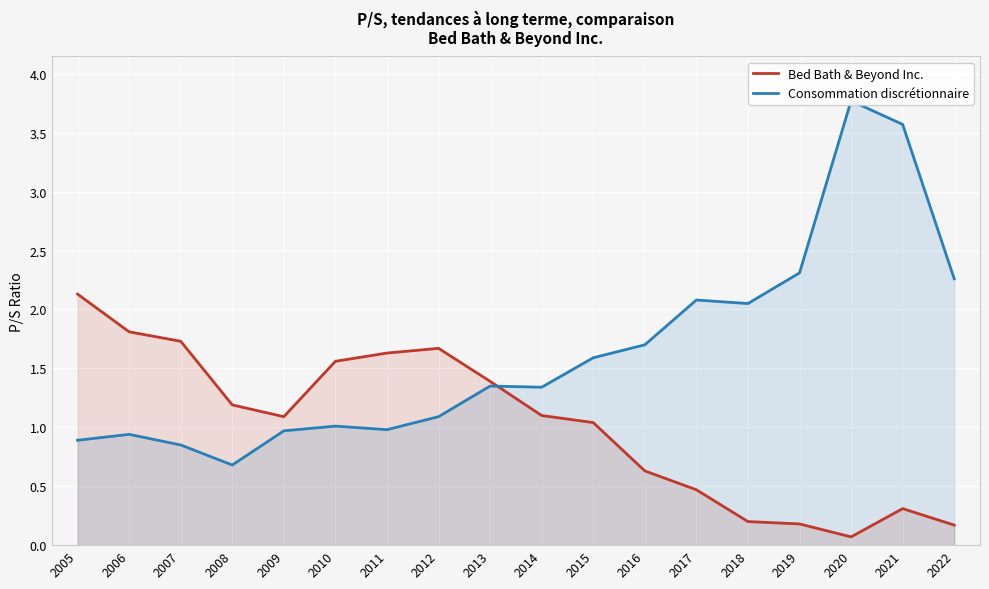

Reading left to right, what are all the values shown in this chart?

Bed Bath & Beyond Inc.: 2.1	1.8	1.7	1.2	1.1	1.6	1.6	1.7	1.4	1.1	1.0	0.6	0.5	0.2	0.2	0.1	0.3	0.2
Consommation discrétionnaire: 0.9	0.9	0.8	0.7	1.0	1.0	1.0	1.1	1.4	1.3	1.6	1.7	2.1	2.0	2.3	3.8	3.6	2.3